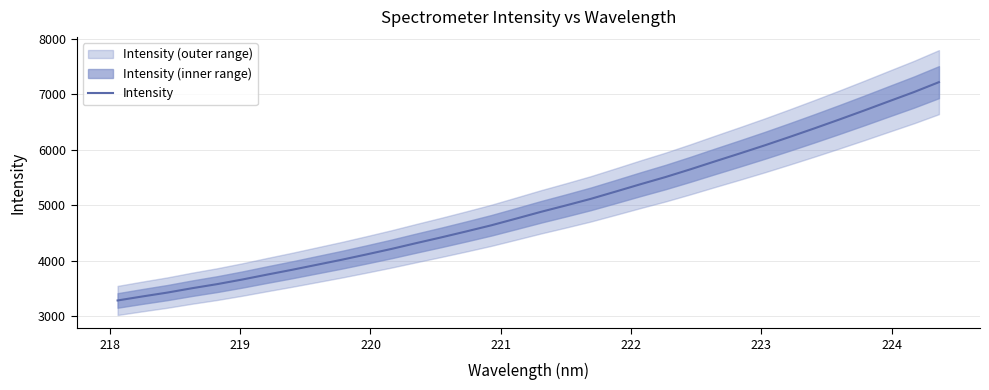

What is the maximum value for Intensity?

7222.9